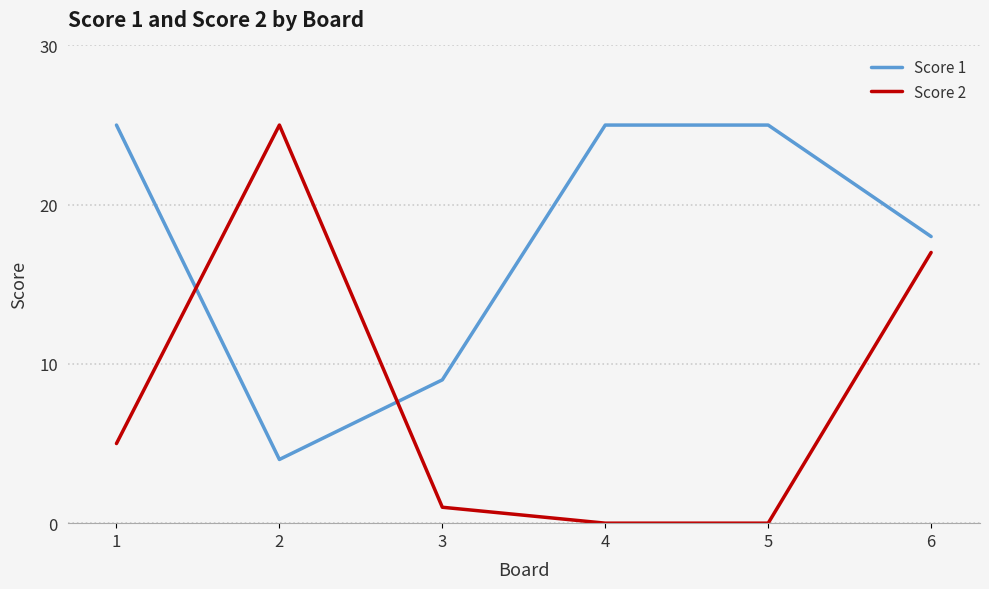

What is the difference between the maximum and minimum values in the Score 1 series?

21